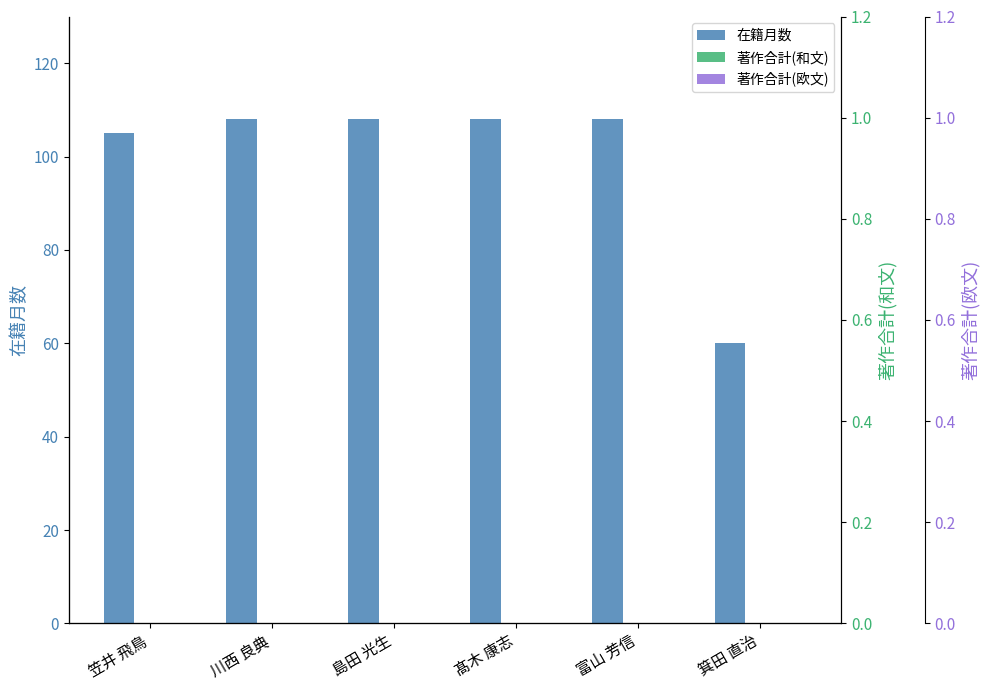

Reading left to right, list all the values displayed in this chart.

在籍月数: 笠井 飛鳥=105	川西 良典=108	島田 光生=108	髙木 康志=108	富山 芳信=108	箕田 直治=60
著作合計(和文): 笠井 飛鳥=0	川西 良典=0	島田 光生=0	髙木 康志=0	富山 芳信=0	箕田 直治=0
著作合計(欧文): 笠井 飛鳥=0	川西 良典=0	島田 光生=0	髙木 康志=0	富山 芳信=0	箕田 直治=0